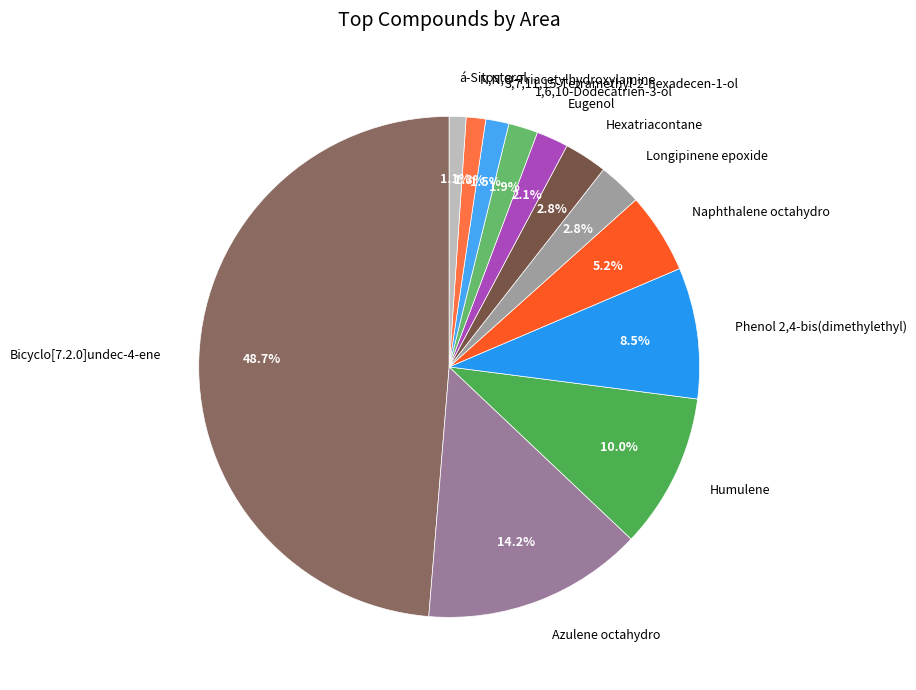

To the nearest percent, what is the combined percentage of Eugenol and Longipinene epoxide?

5%